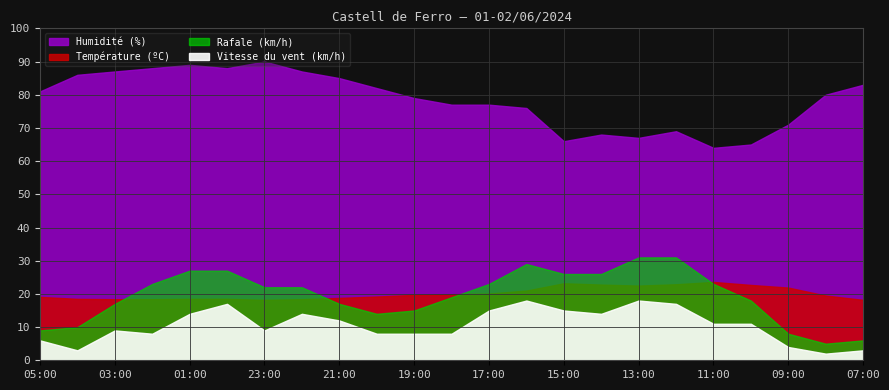

What is the value of the Rafale (km/h) point at the 2nd from the left?

10.0